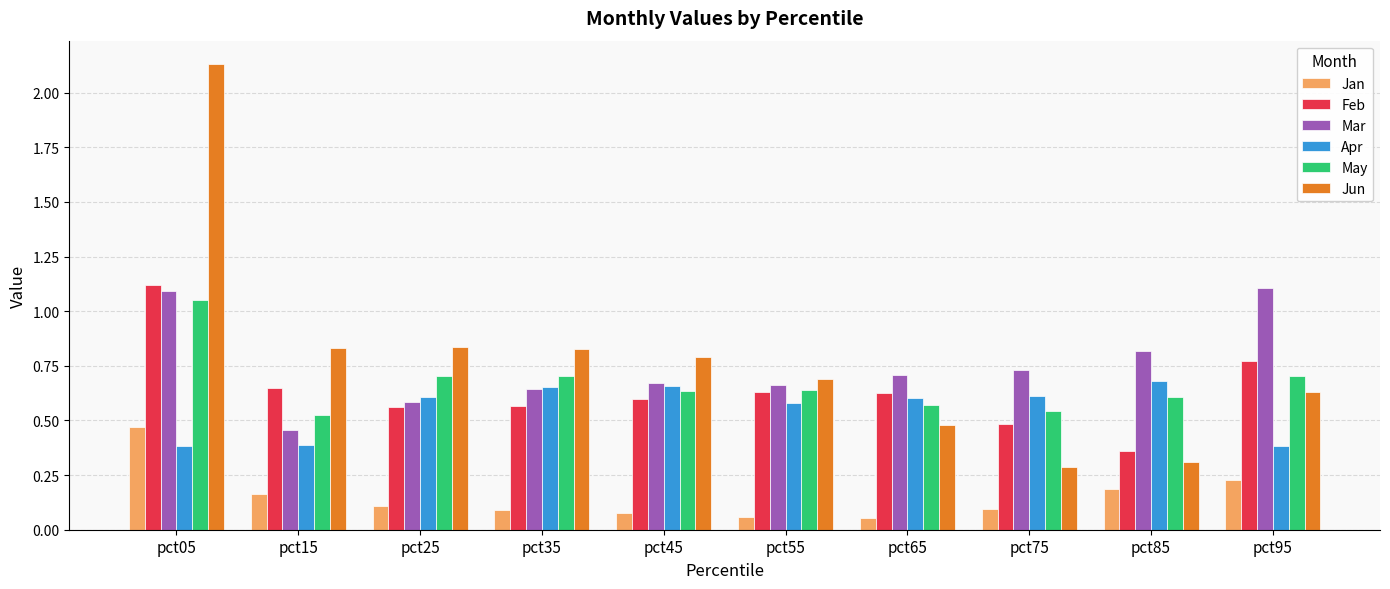

What is the total value across all series at pct95?

3.8